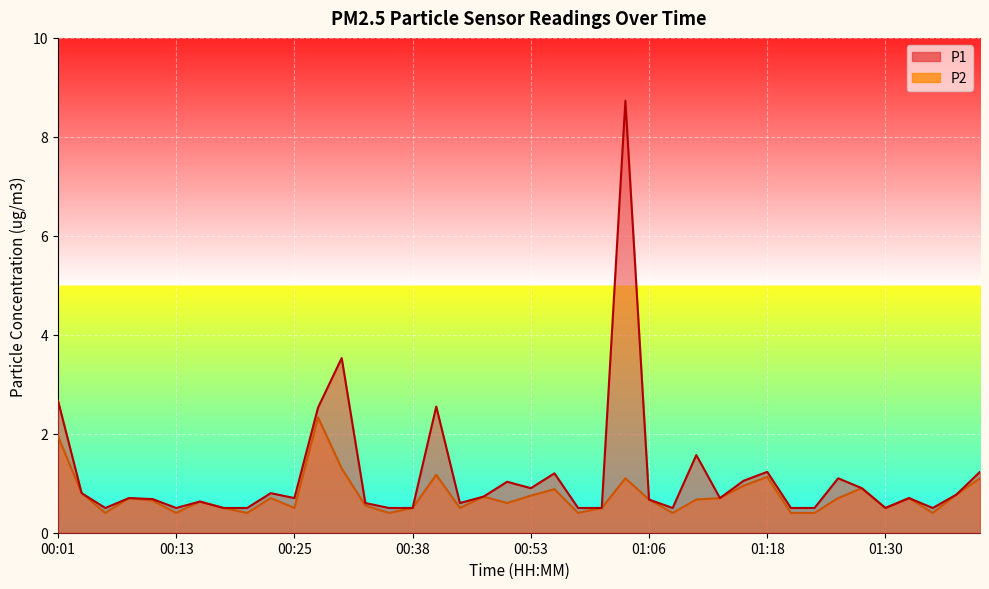

Which category has the lowest value in the P2 series?

00:06